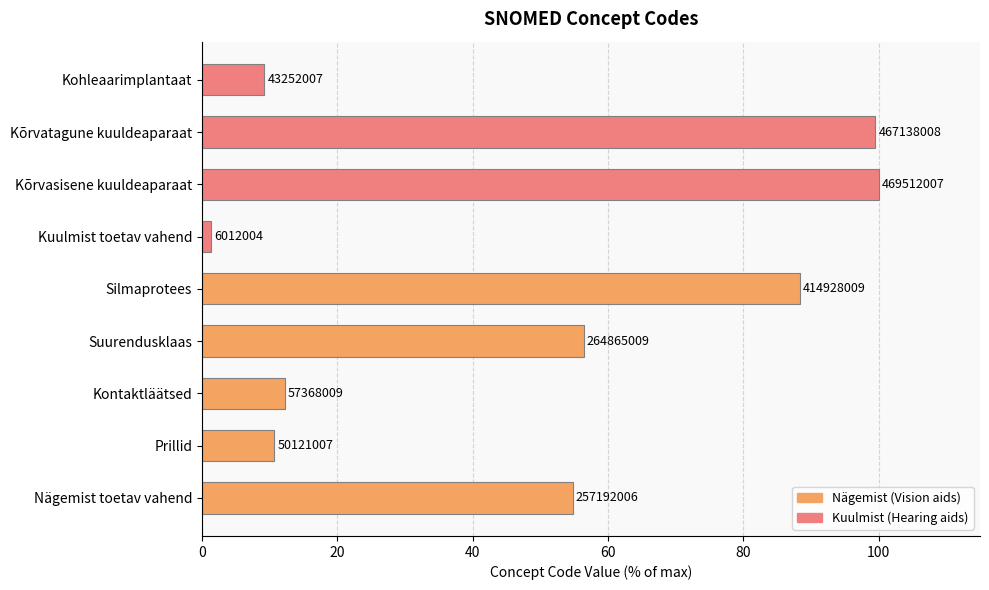

What is the minimum value shown in the chart?

1.3